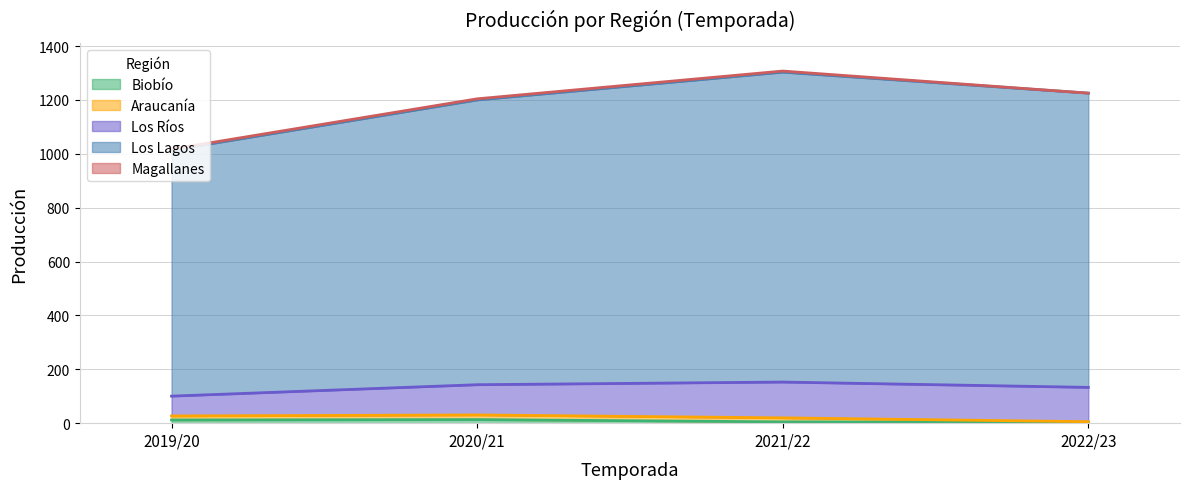

At which category is the sum across all series the highest?

2021/22